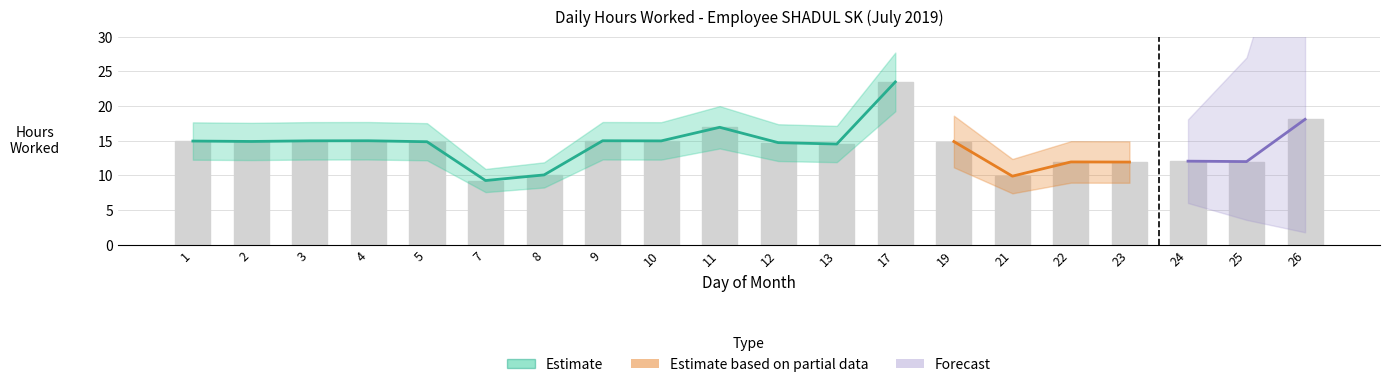

Rank the categories by value from highest to lowest.

17, 26, 11, 4, 9, 3, 10, 1, 2, 19, 5, 12, 13, 24, 25, 22, 23, 8, 21, 7